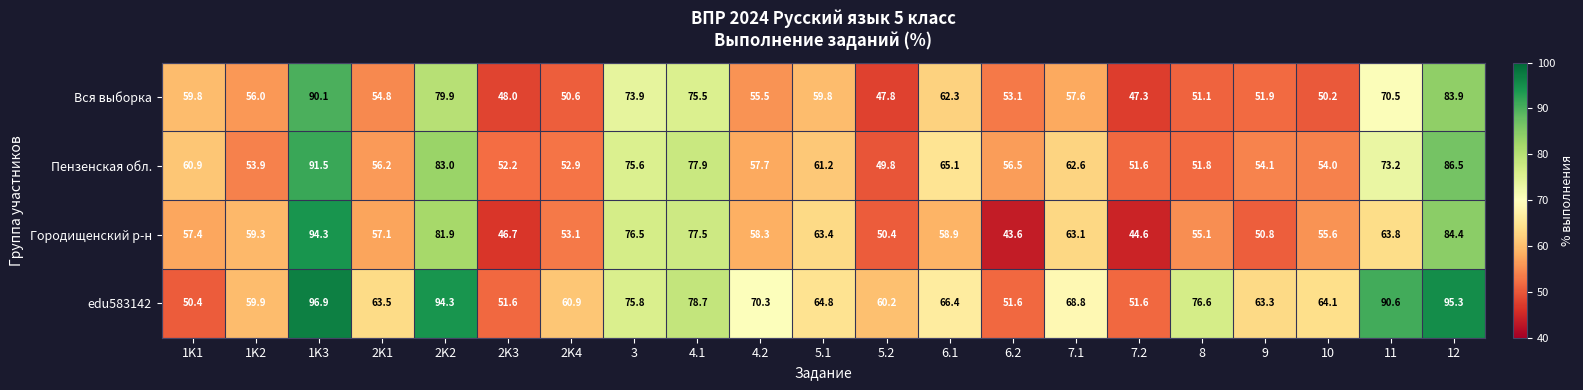

What is the total value across all series at 3?

301.8